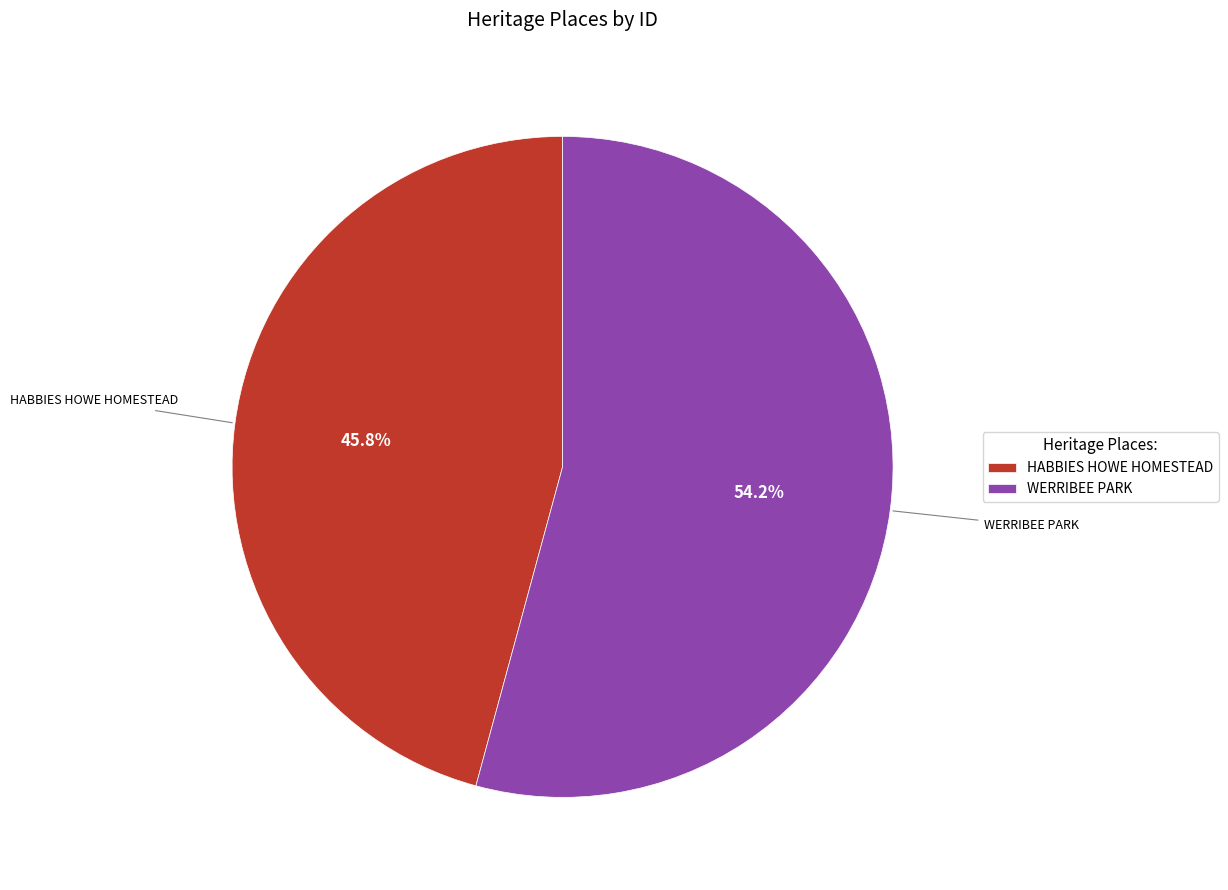

To the nearest percent, what is the difference between the WERRIBEE PARK and HABBIES HOWE HOMESTEAD slice percentages?

8%